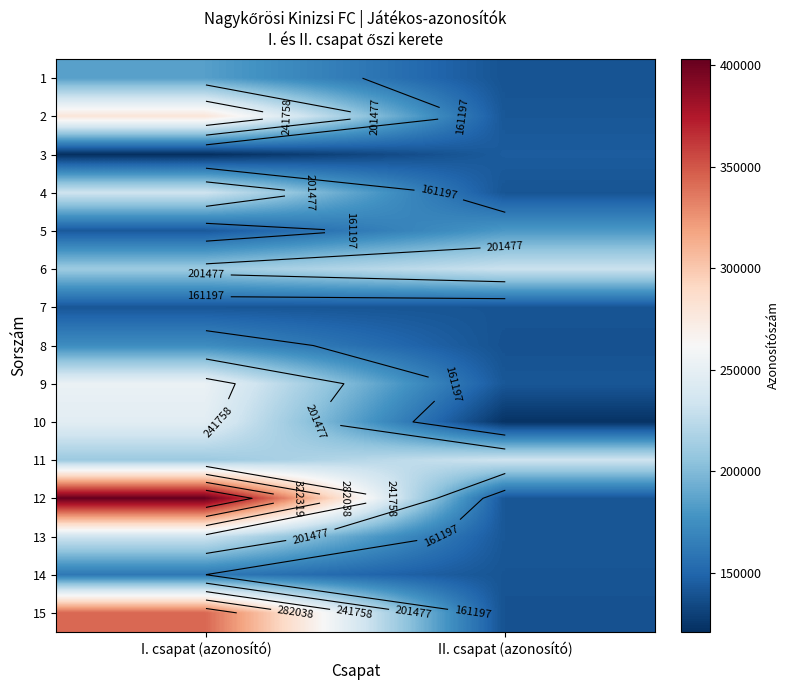

At which label does 13 reach its minimum?

II. csapat (azonosító)